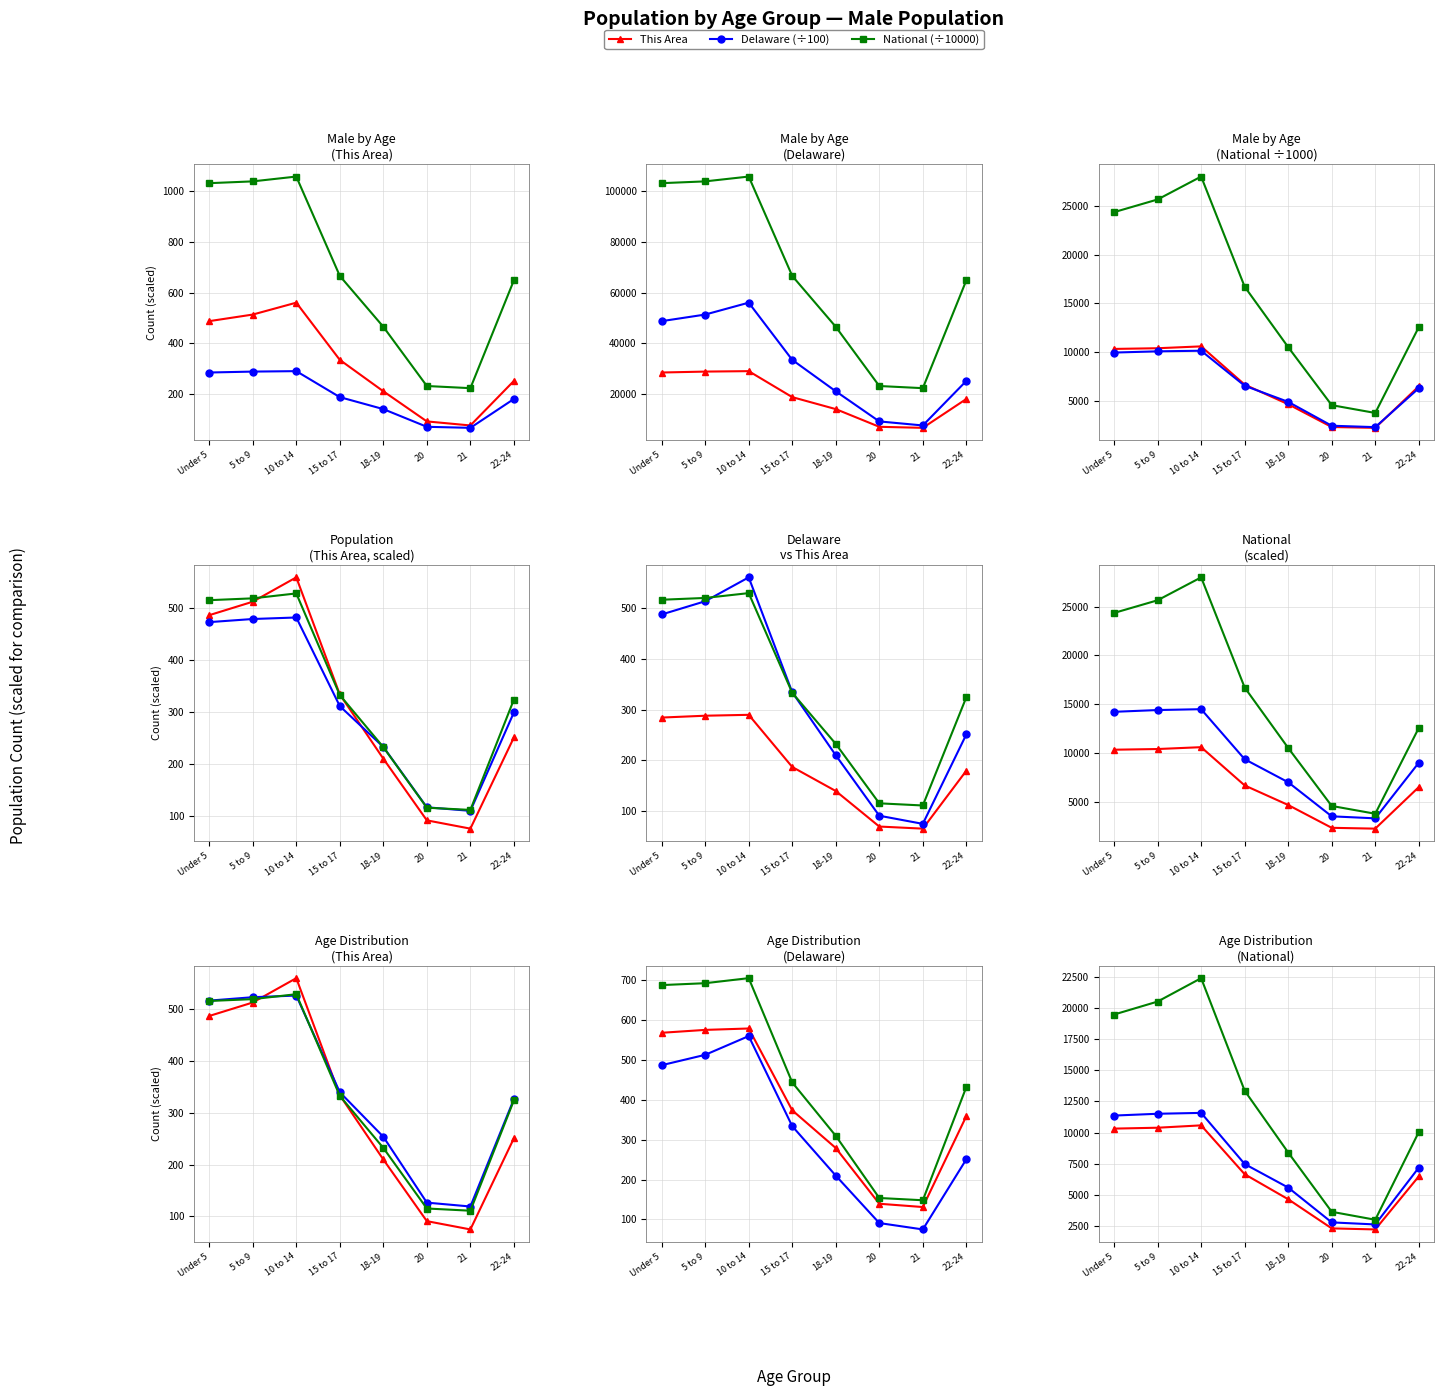

What is the maximum value shown in the chart?

105800.0